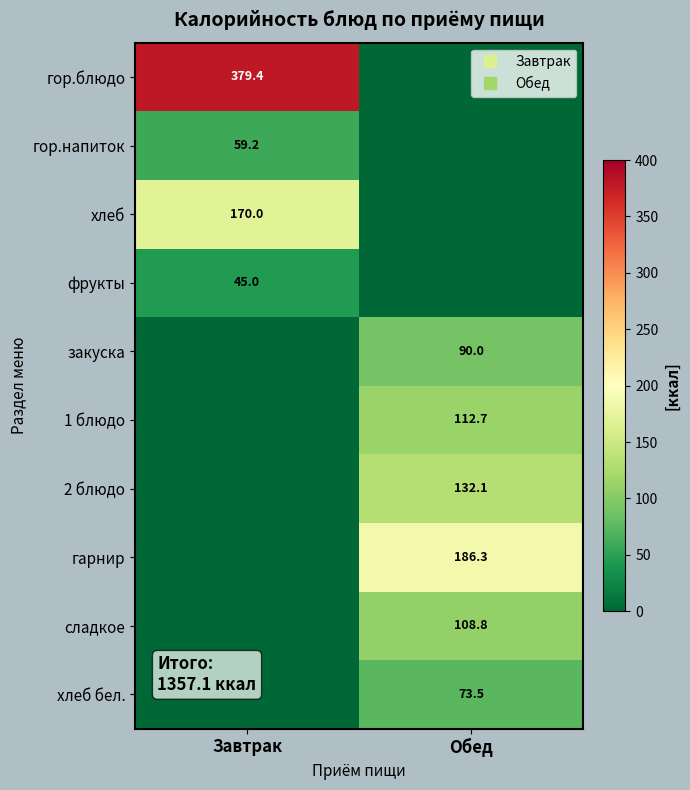

Between Обед and Завтрак, which is larger?

Завтрак